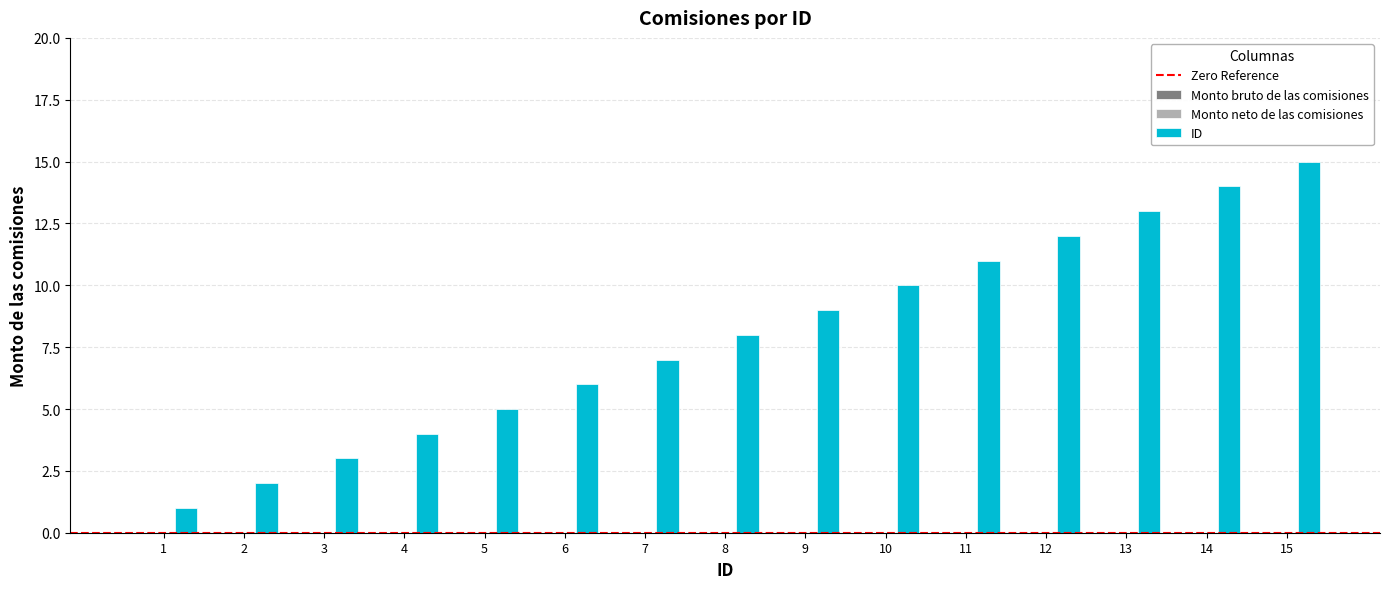

What is the difference between the maximum and minimum values?

14